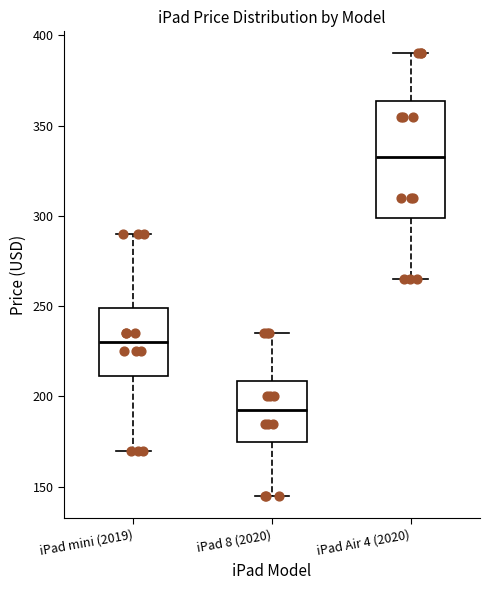

Which box has the highest median line?

iPad Air 4 (2020)